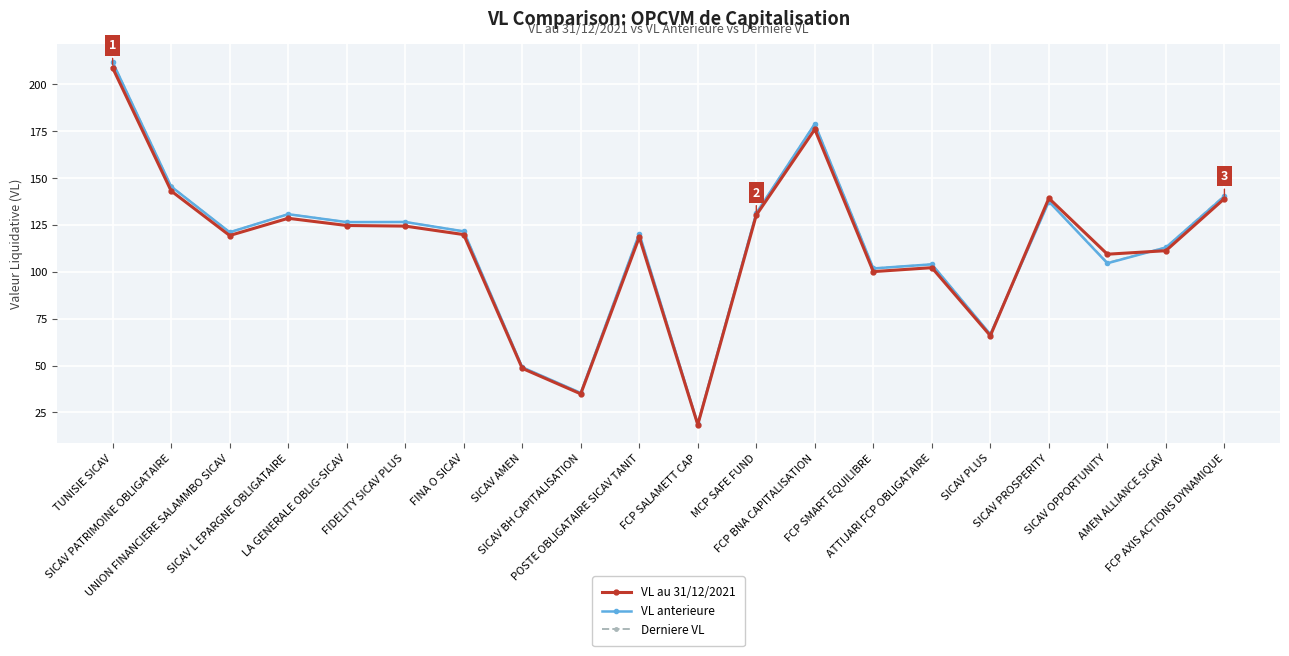

What is the minimum value for Derniere VL?

18.7